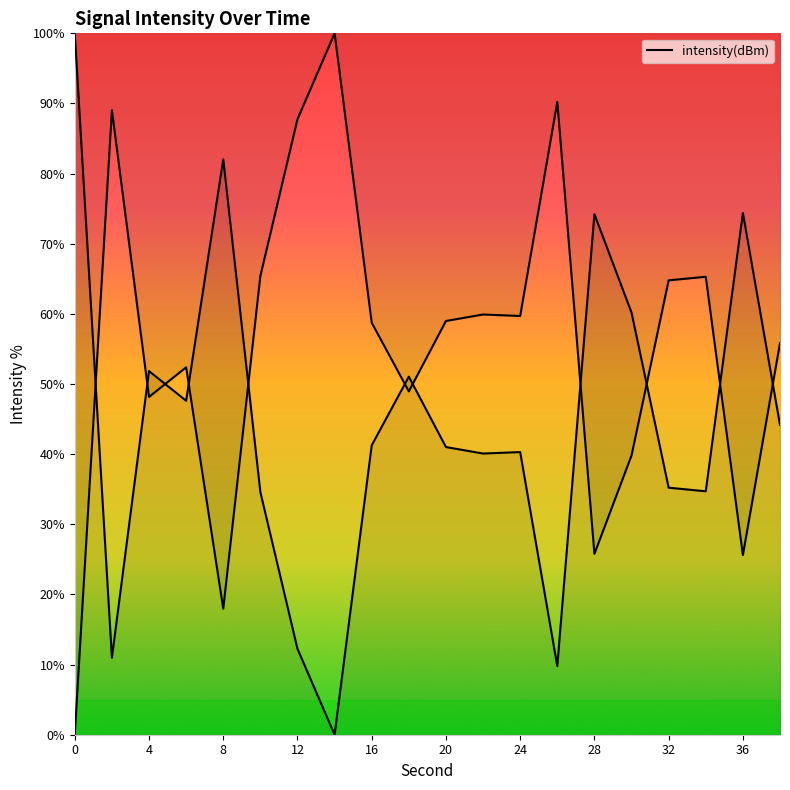

Does the chart have visible grid lines?

No